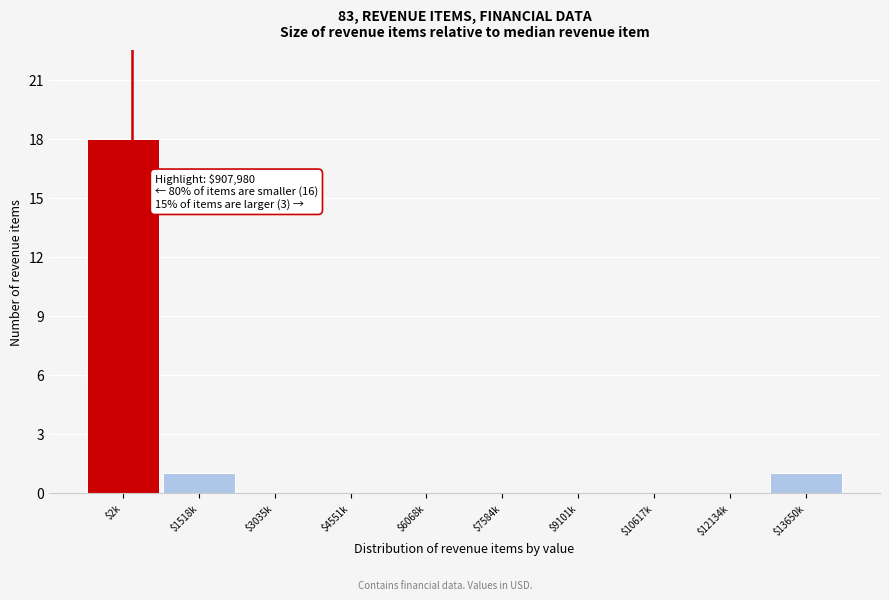

True or false: the data shows 0 at $6068k.

True